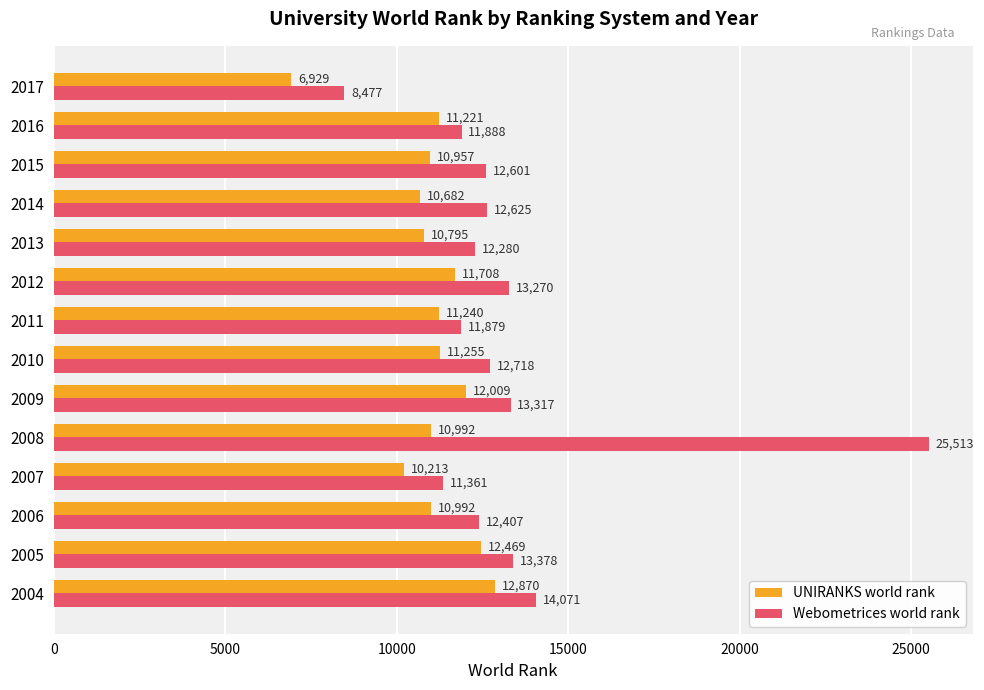

Rank the series by their average value, from highest to lowest.

Webometrices world rank, UNIRANKS world rank